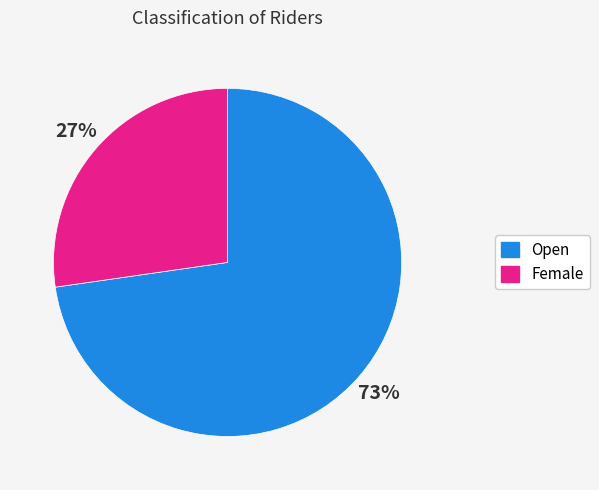

The Open slice represents 73% of the pie. True or false?

True